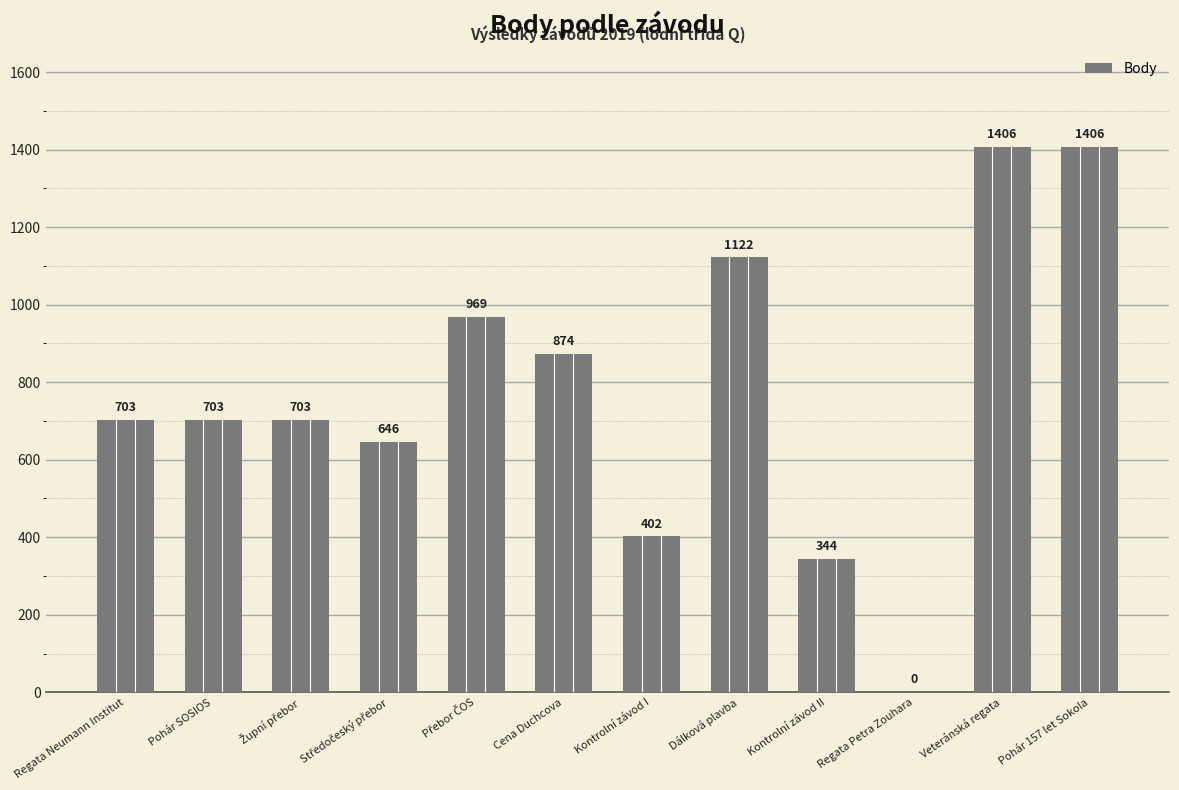

Is it true that the value at Veteránská regata is 1406?

True